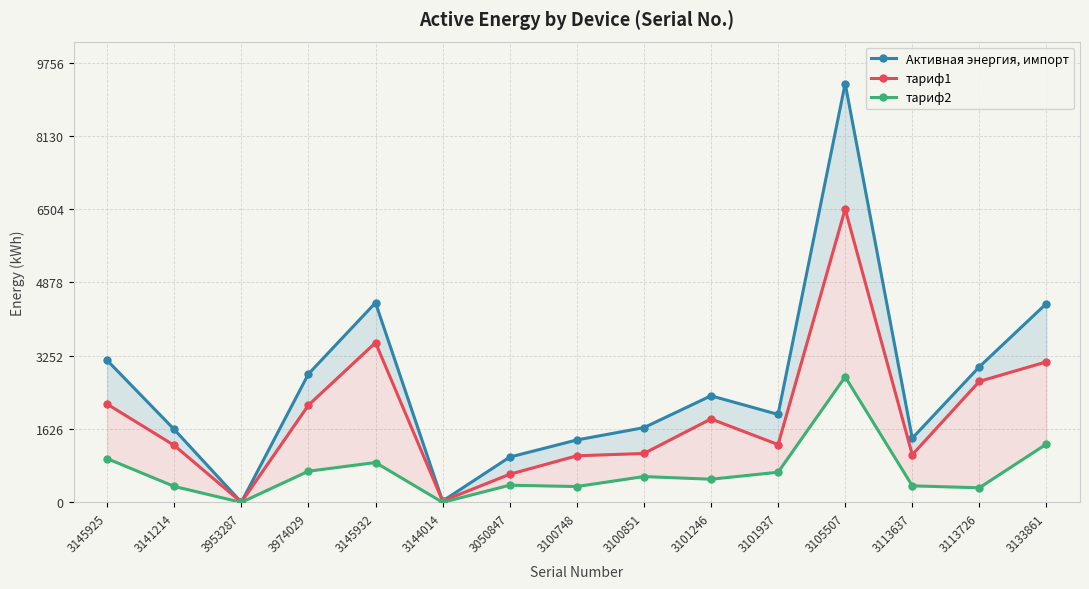

Rank the series by their average value, from highest to lowest.

Активная энергия, импорт, тариф1, тариф2